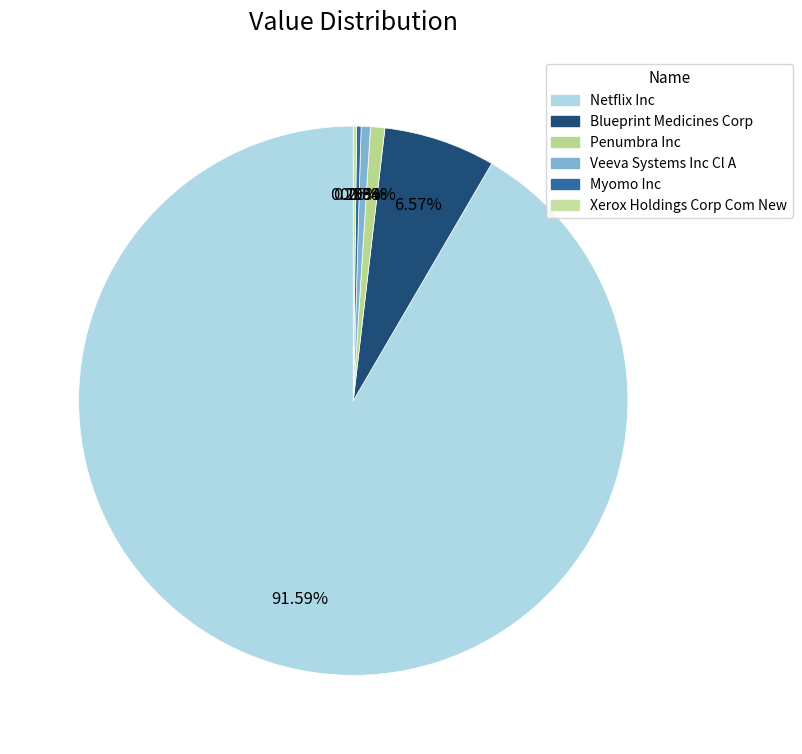

Count the number of slices in the pie.

6